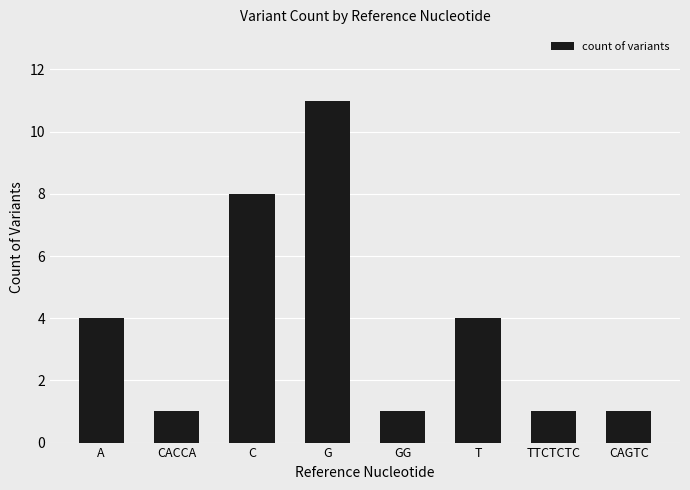

What is the change in value from C to G?

+3